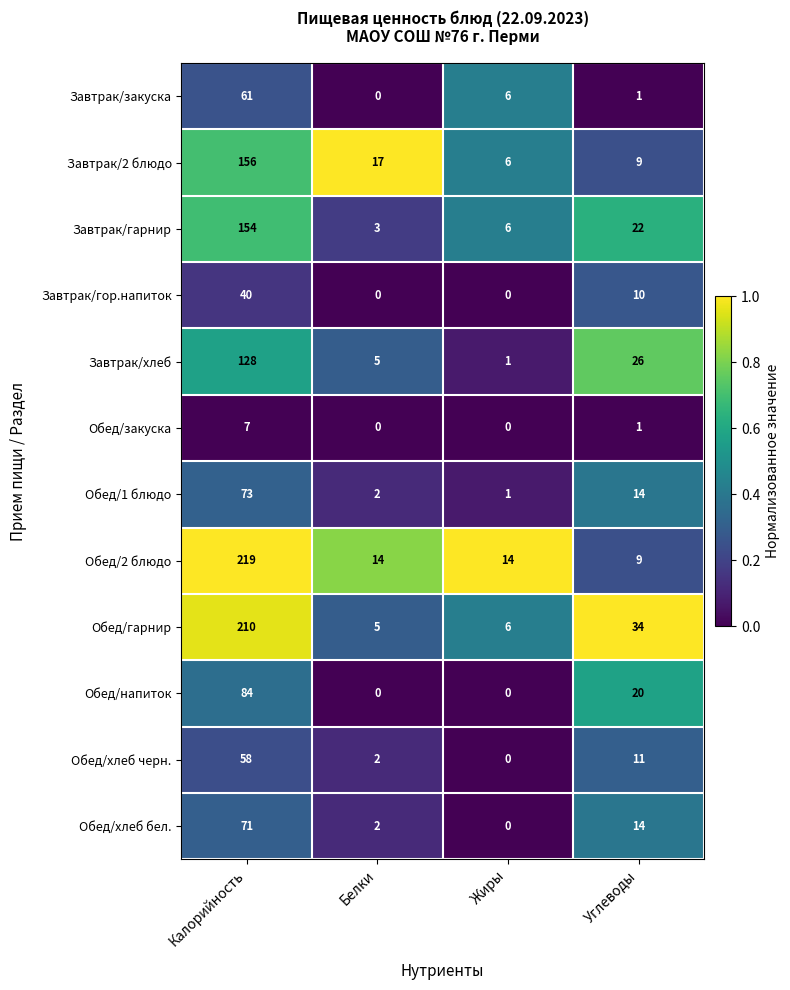

True or false: Завтрак/2 блюдо has a value of 232 at Калорийность.

False